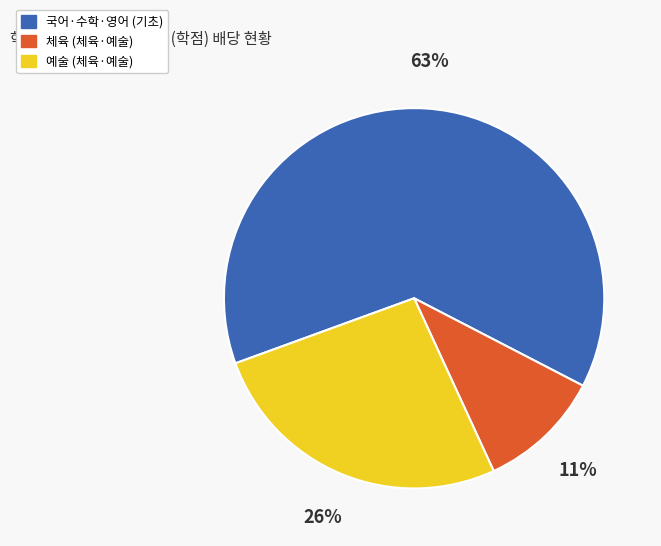

Does any single category account for the majority?

Yes